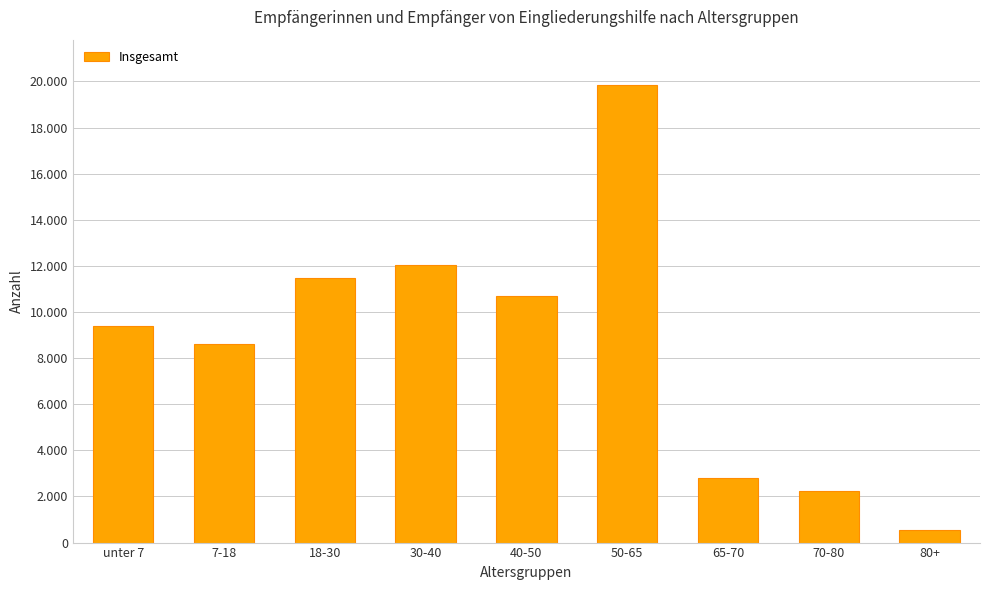

Are the bars grouped side by side (vs. stacked)?

No